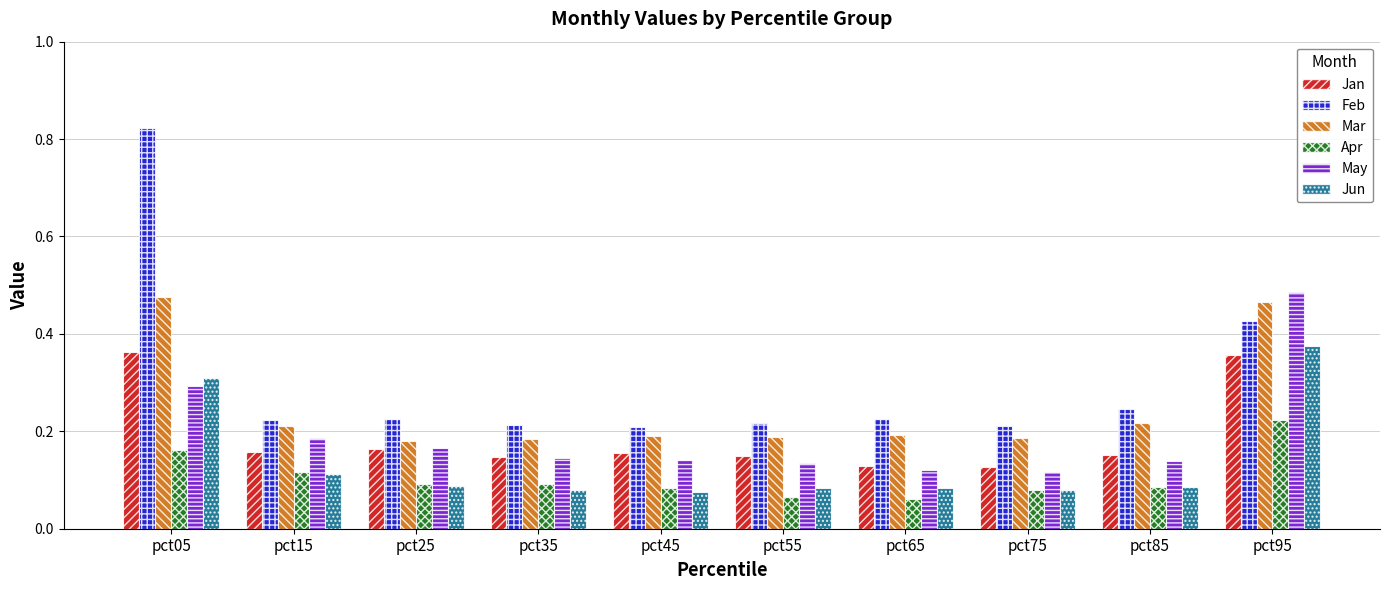

Which series has the largest range (max minus min)?

Feb